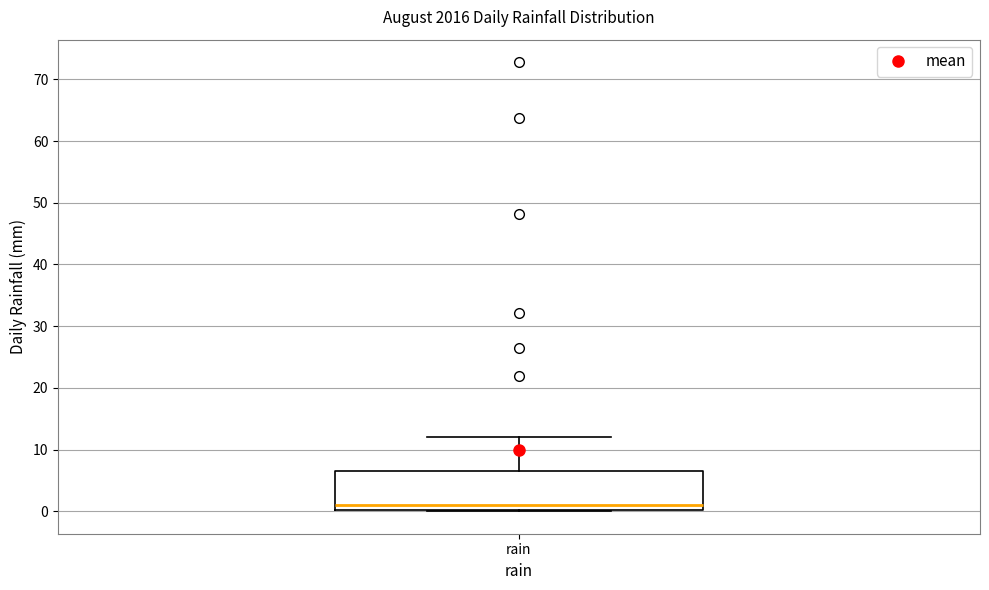

Where does the upper whisker of the box for rain end on the y-axis? The values are not printed on the chart, so give them approximately, as read against the axis.

12